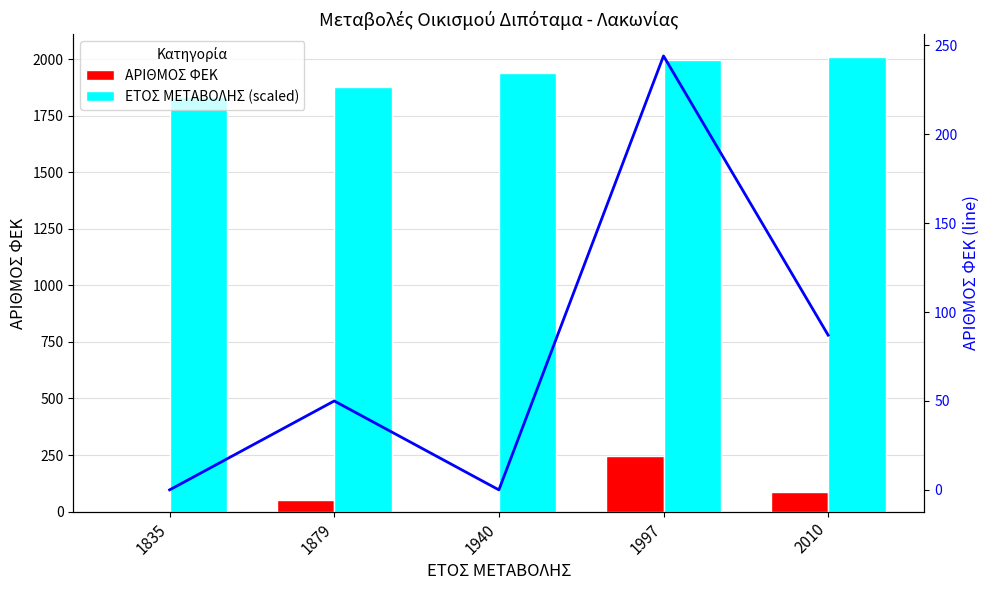

At which label does ΑΡΙΘΜΟΣ ΦΕΚ first exceed 50?

1997